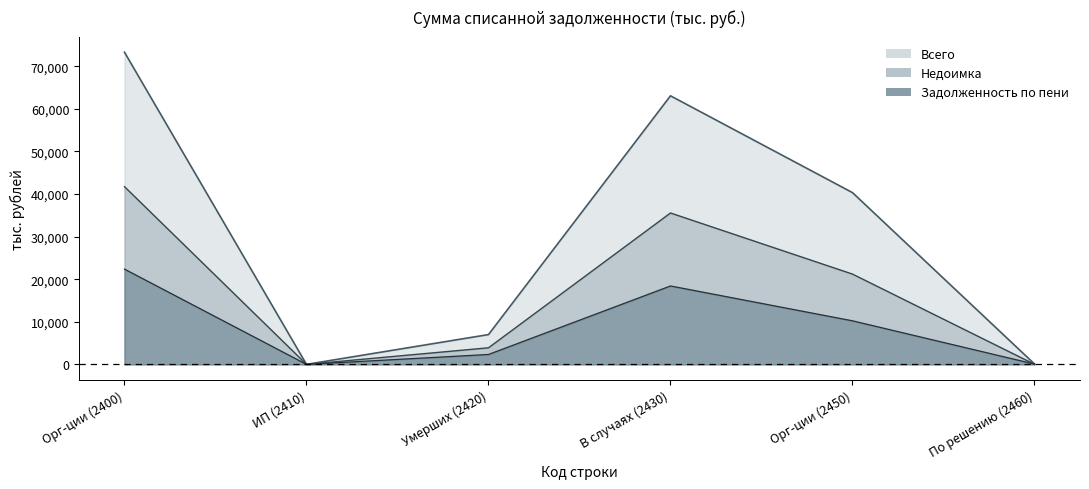

What is the total value across all series at Орг-ции (2450)?

71748